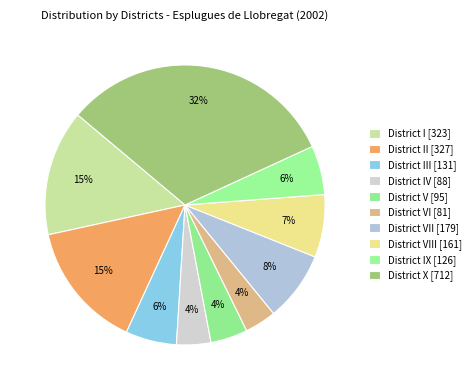

Rank the categories by value from highest to lowest.

District X, District II, District I, District VII, District VIII, District III, District IX, District V, District IV, District VI